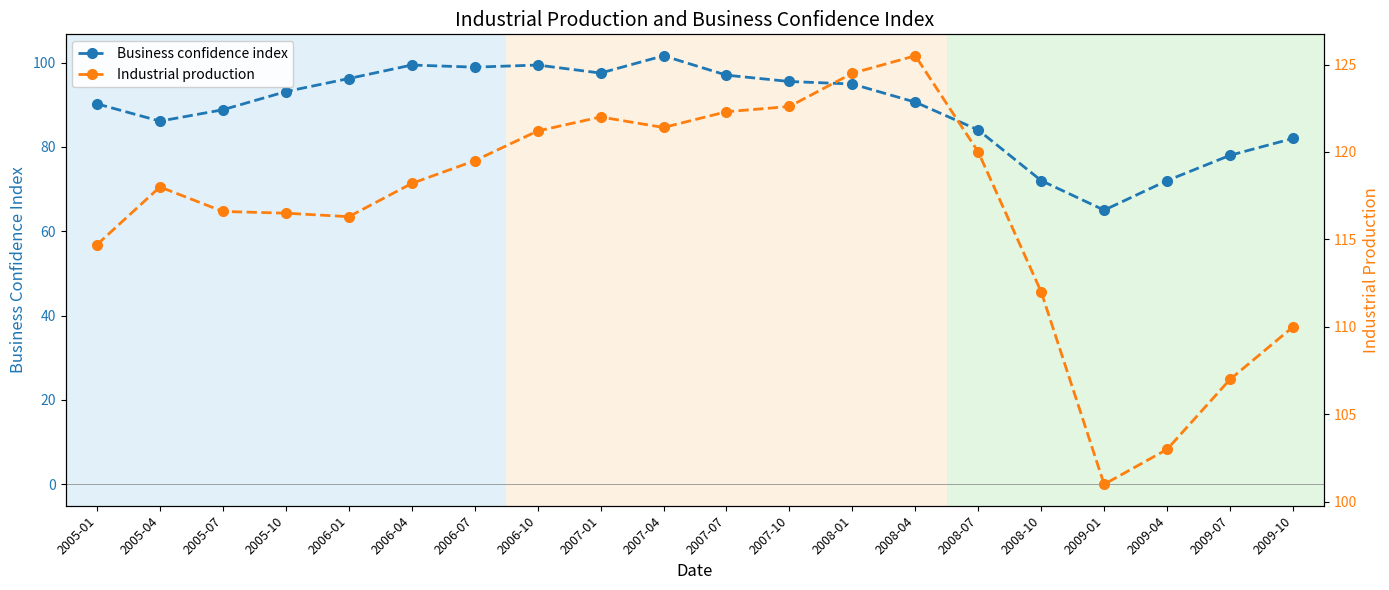

What value does the Business confidence index series have at 2008-10?

72.0